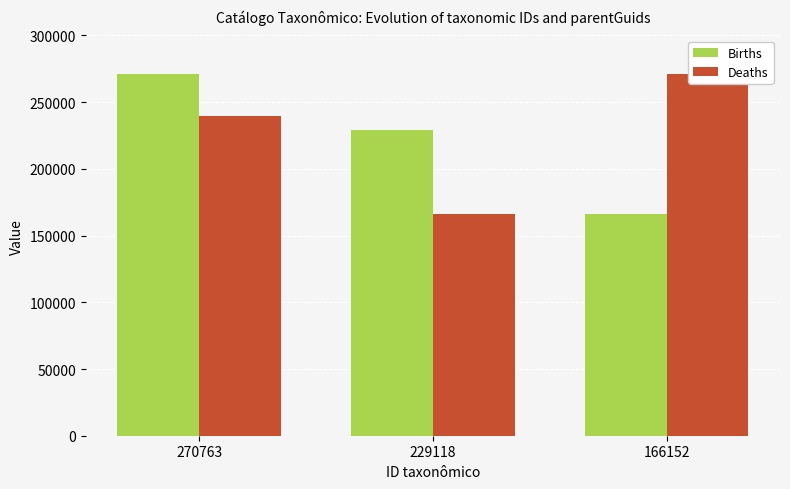

Rank the series at 270763 from lowest to highest value.

Deaths, Births